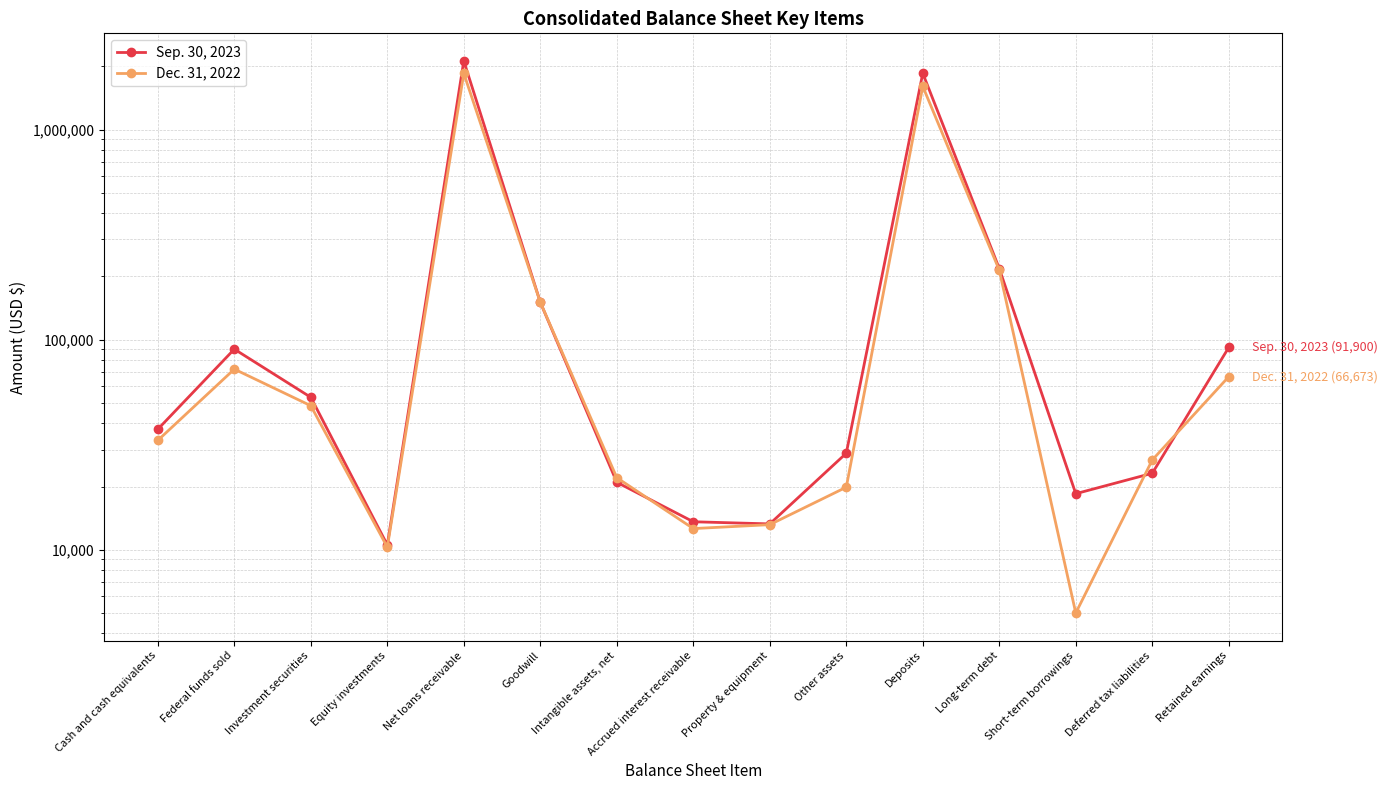

Where is the first local maximum for Dec. 31, 2022?

Federal funds sold